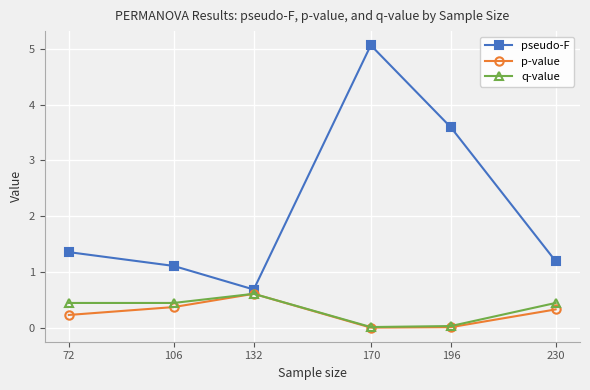

Read the q-value value at 72.

0.4